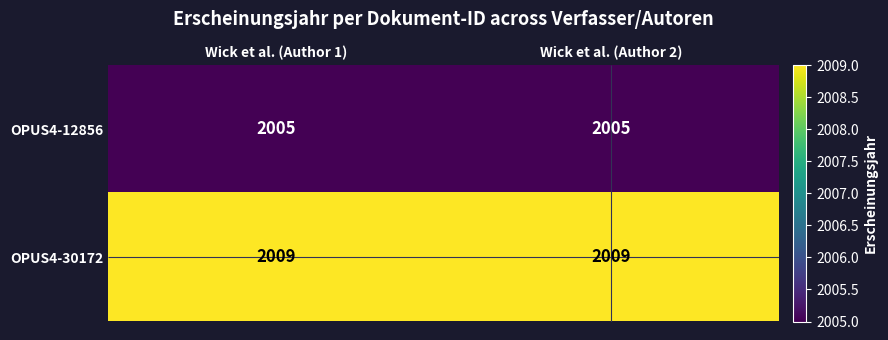

Between Wick et al. (Author 2) and Wick et al. (Author 1), which is larger?

Wick et al. (Author 2)